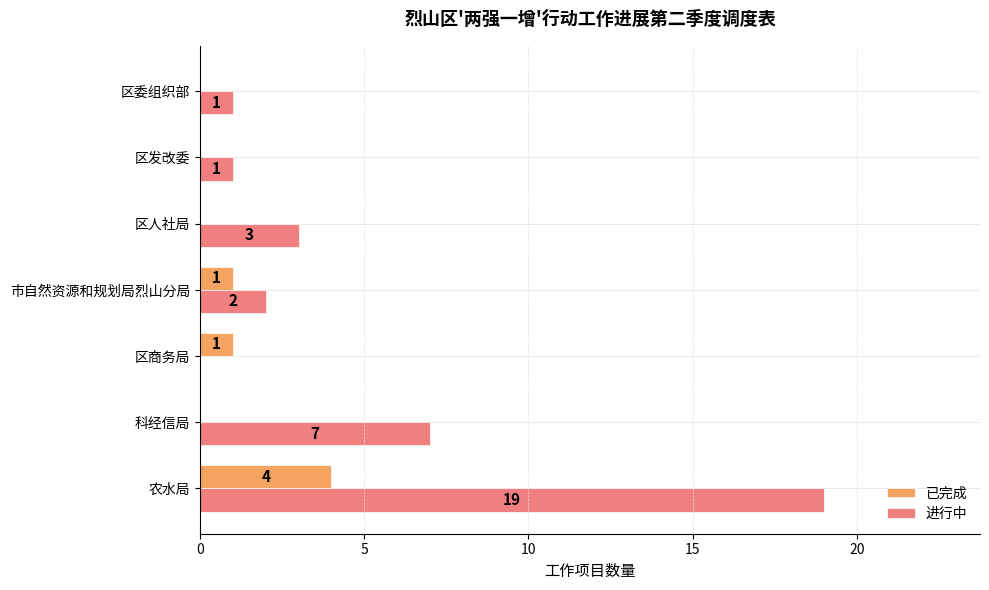

Read the 已完成 value at 农水局.

4